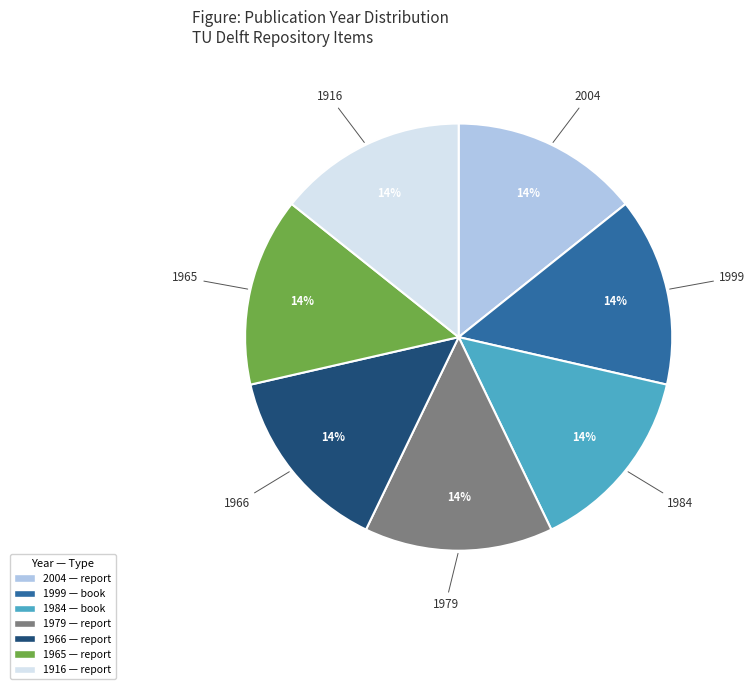

How many slices are in this pie chart?

7